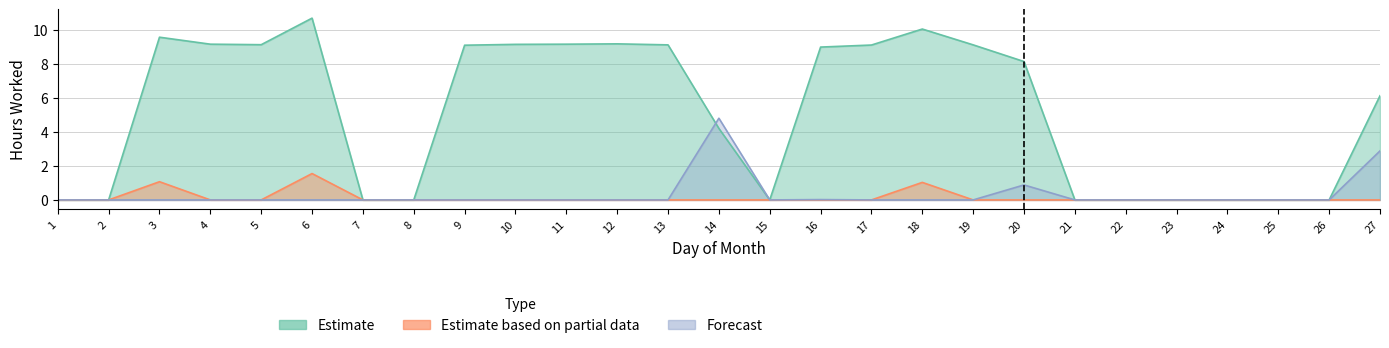

Does the chart have visible grid lines?

Yes